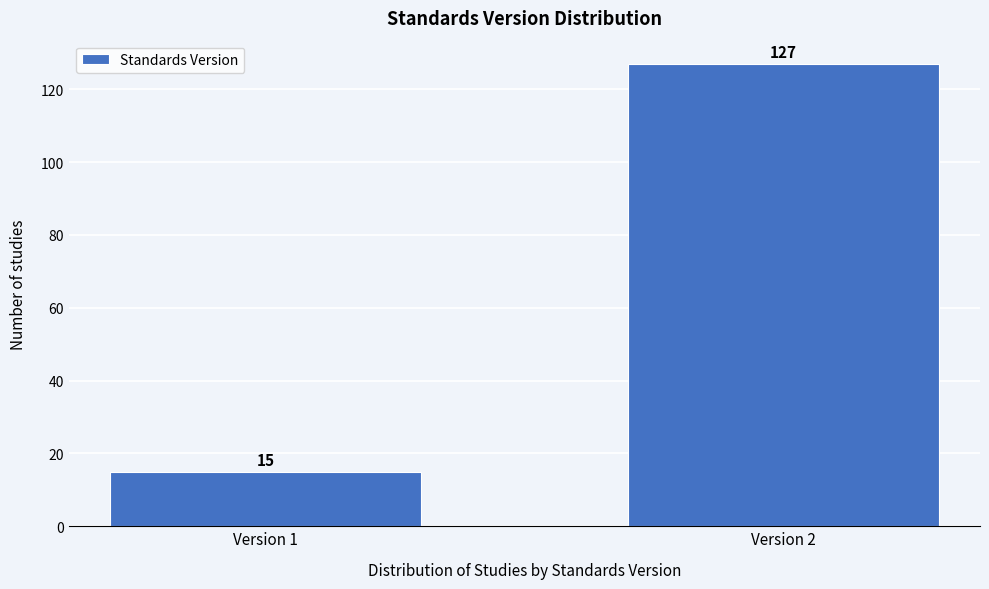

Reading right to left, transcribe all the data shown in this chart.

Version 2=127	Version 1=15